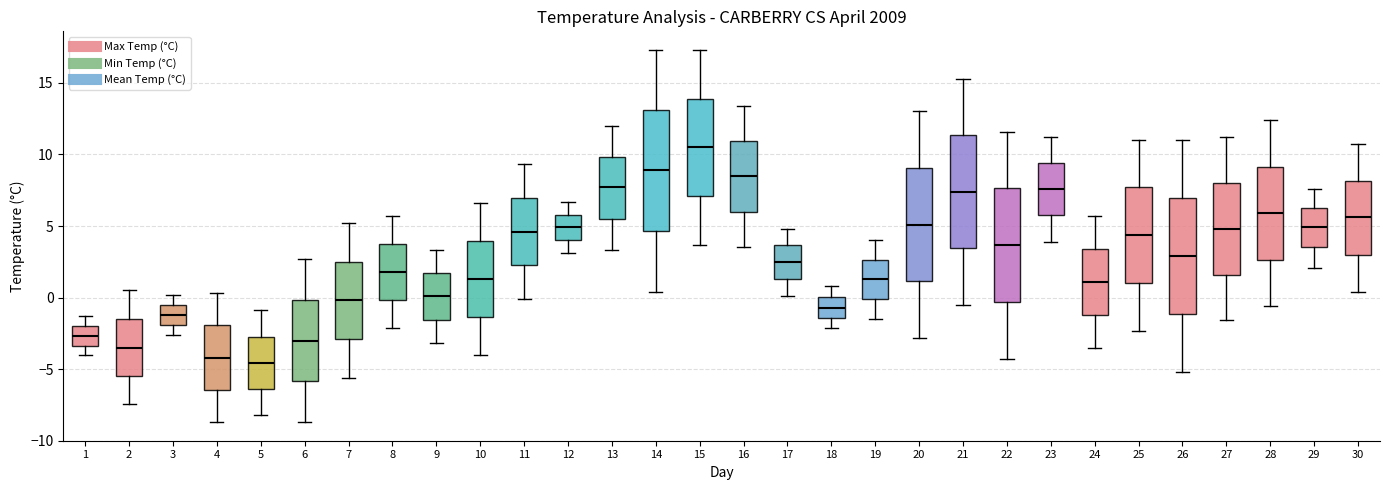

Which box has the highest median line?

15